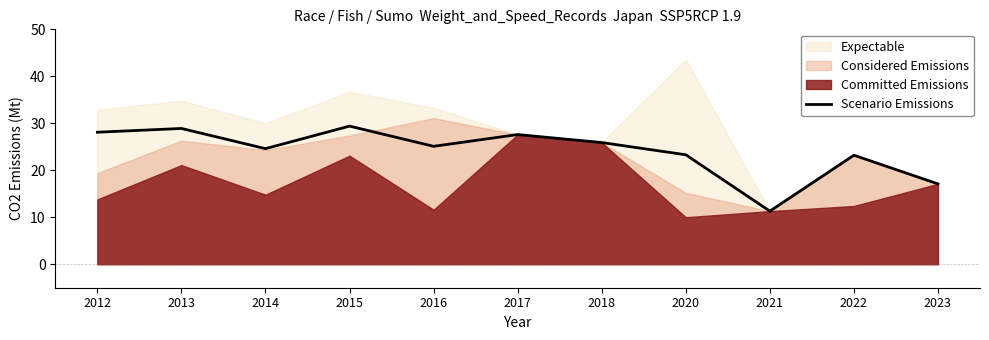

Does the chart display data point markers on the line(s)?

No